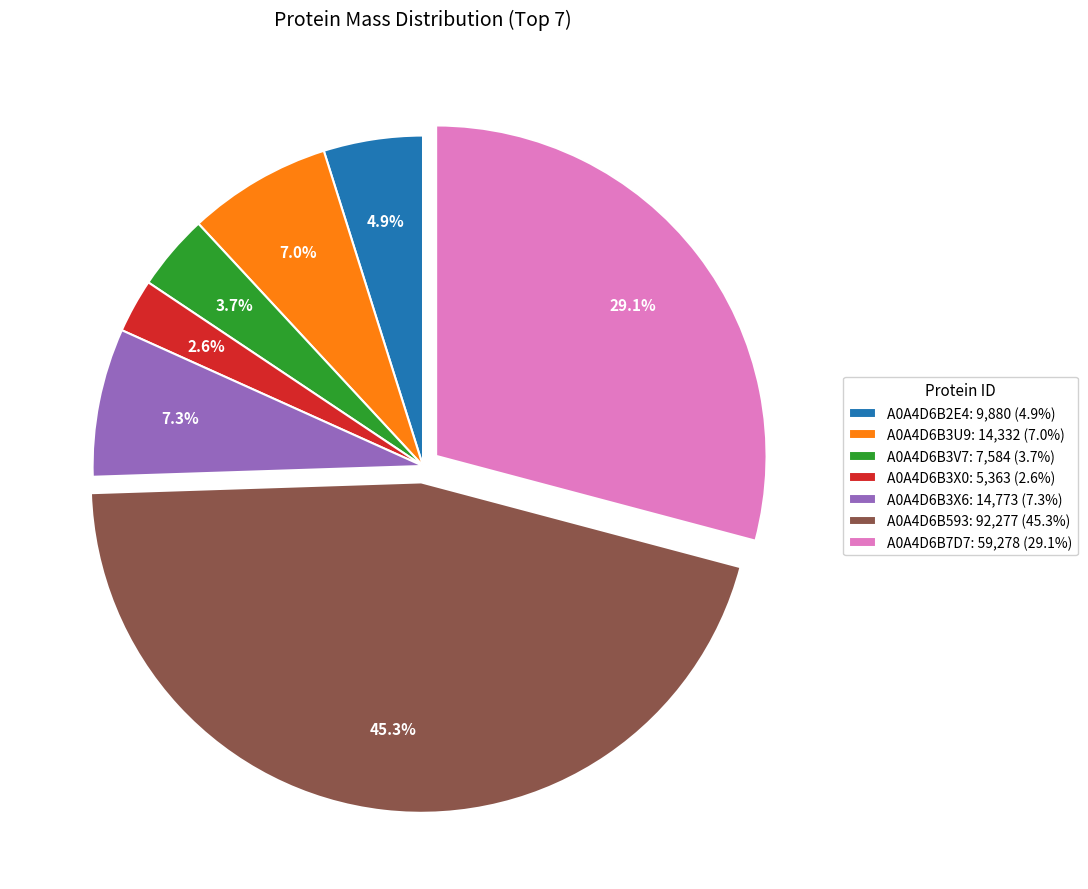

What is the ratio of the value at A0A4D6B593 to the value at A0A4D6B7D7?

1.6